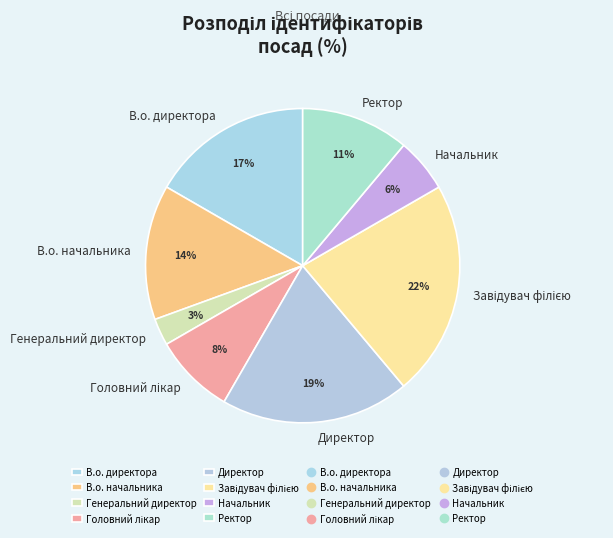

Between Начальник and В.о. начальника, which is larger?

В.о. начальника